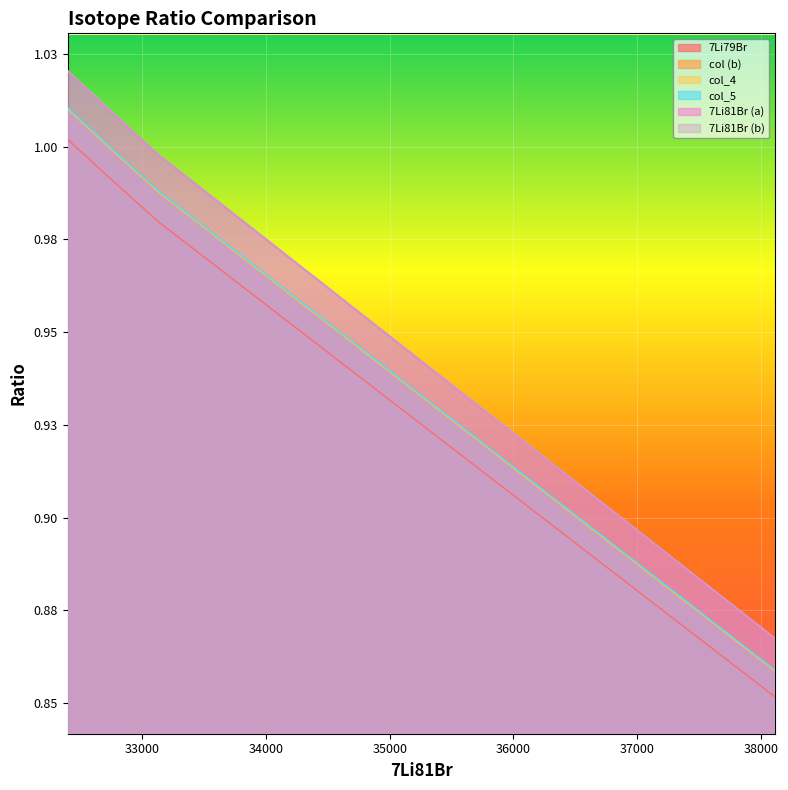

What is the value of the 7Li79Br point at the 8th from the left?

1.0